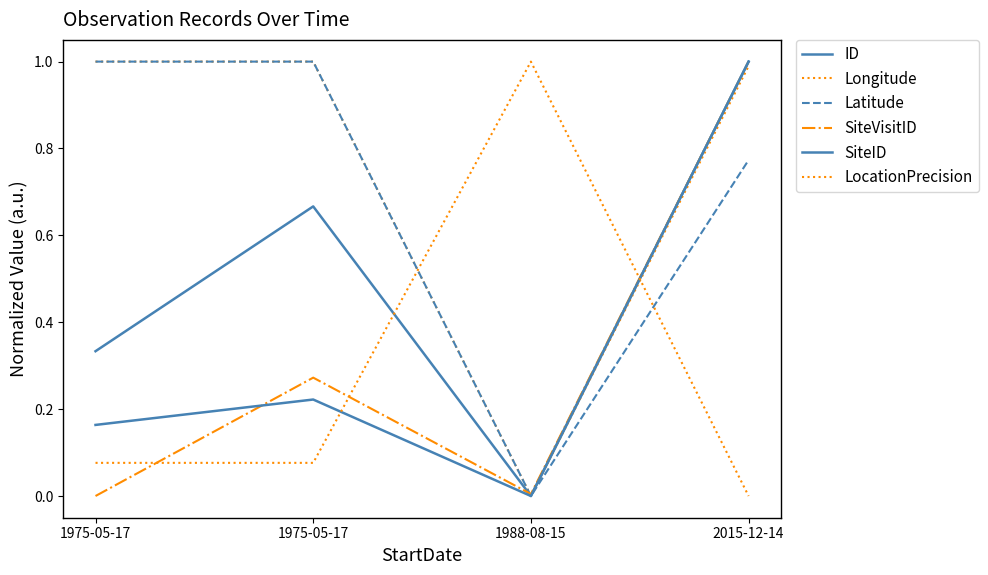

List the series in order of their peak value, highest first.

ID, Longitude, Latitude, SiteVisitID, SiteID, LocationPrecision